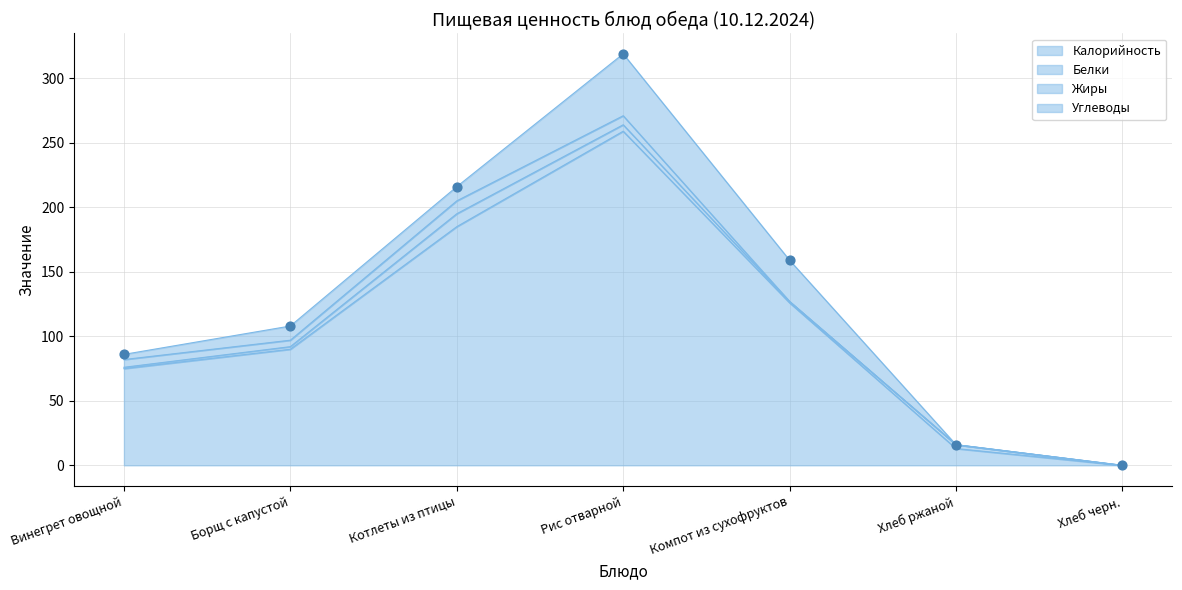

At which category is the sum across all series the highest?

Рис отварной